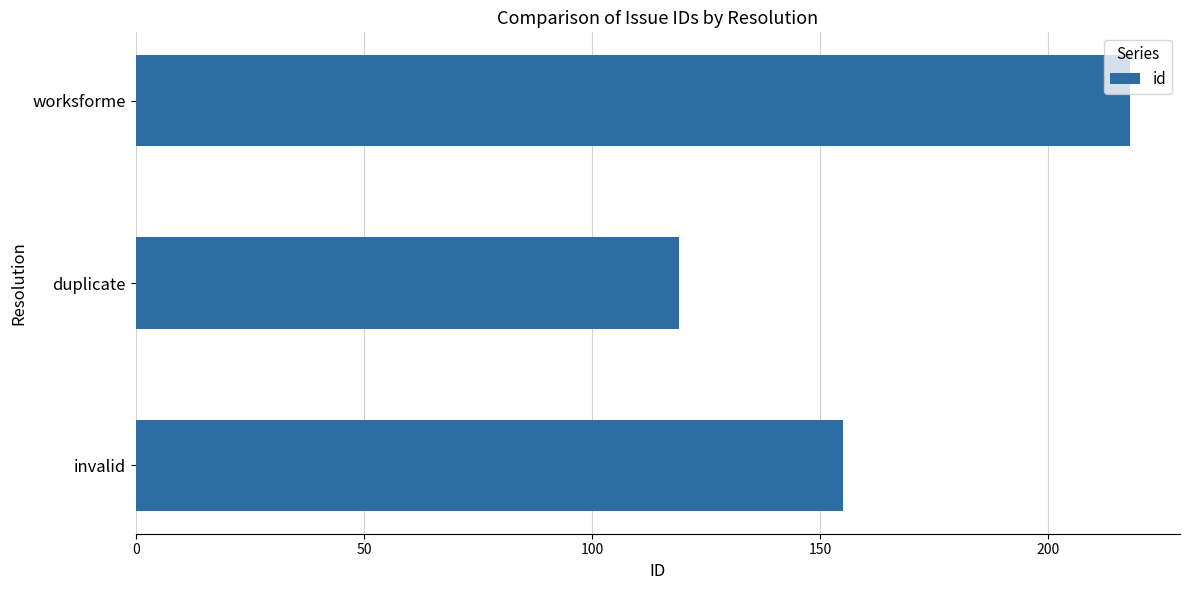

What is the minimum value shown in the chart?

119